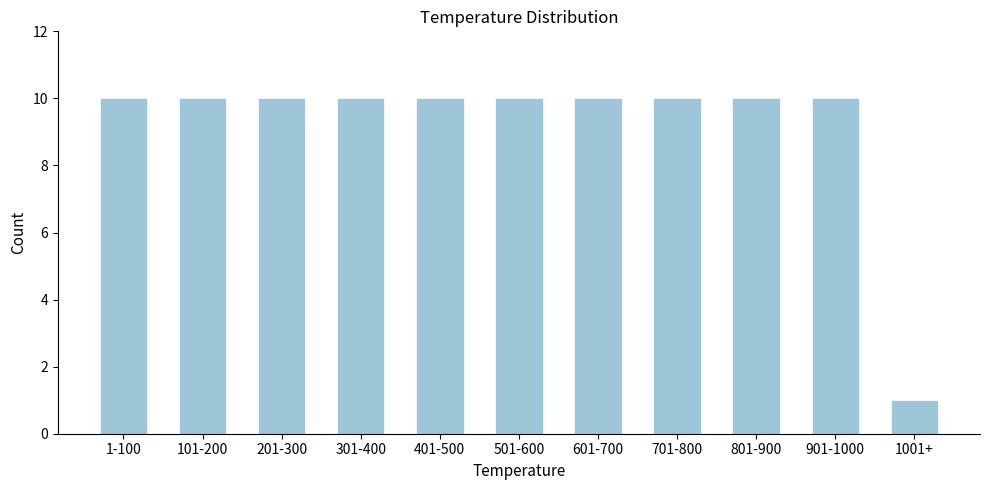

Reading left to right, list all the values displayed in this chart.

1-100=10	101-200=10	201-300=10	301-400=10	401-500=10	501-600=10	601-700=10	701-800=10	801-900=10	901-1000=10	1001+=1